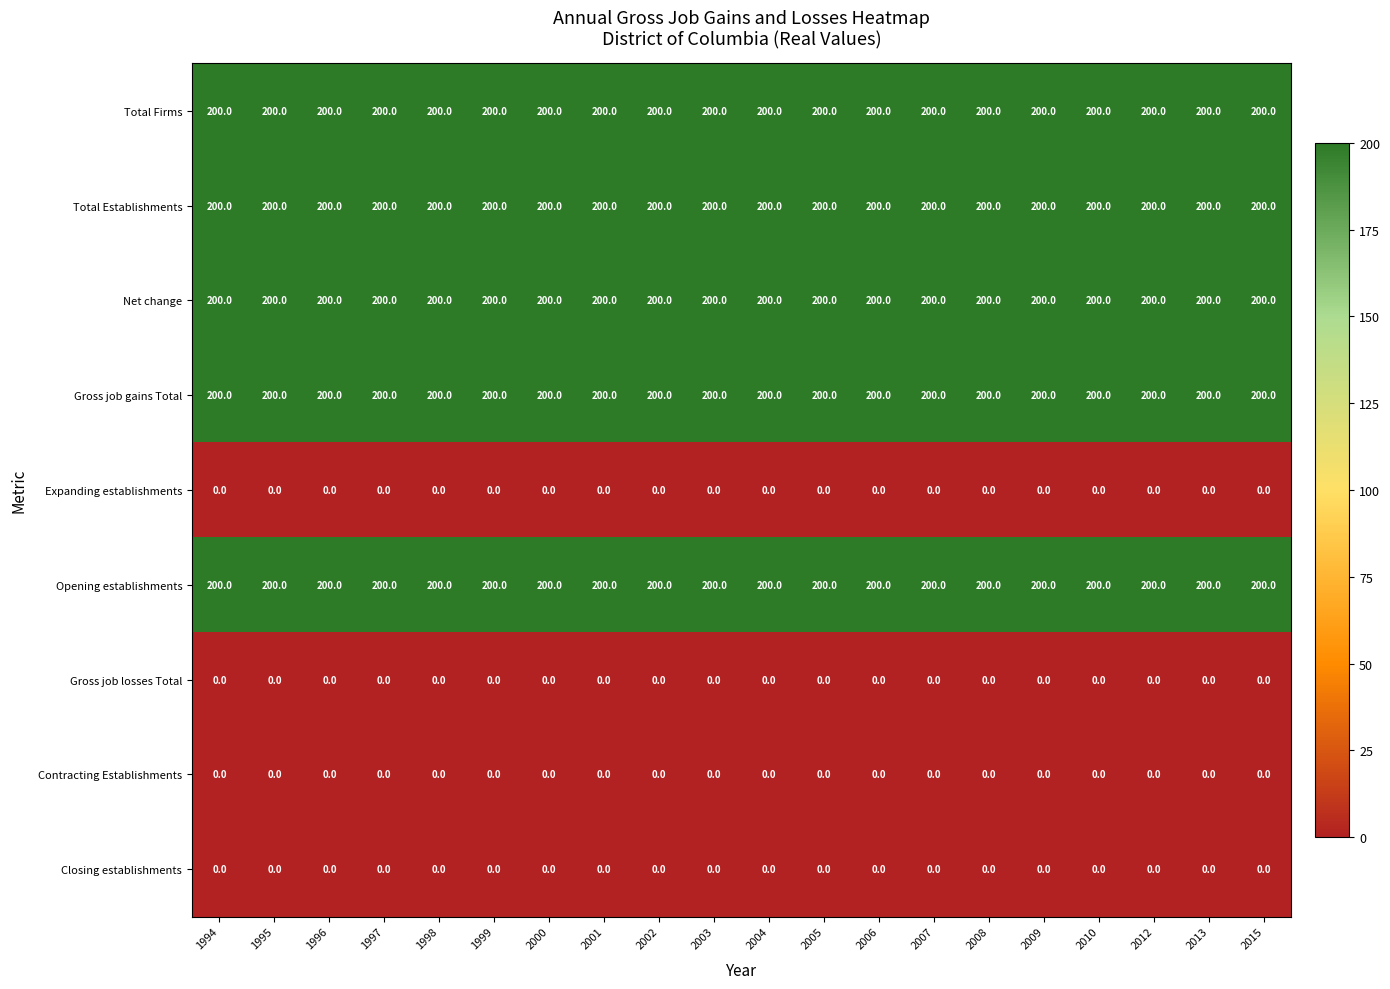

Is the value of Total Firms at 1997 greater than the value of Closing establishments at 2000?

Yes